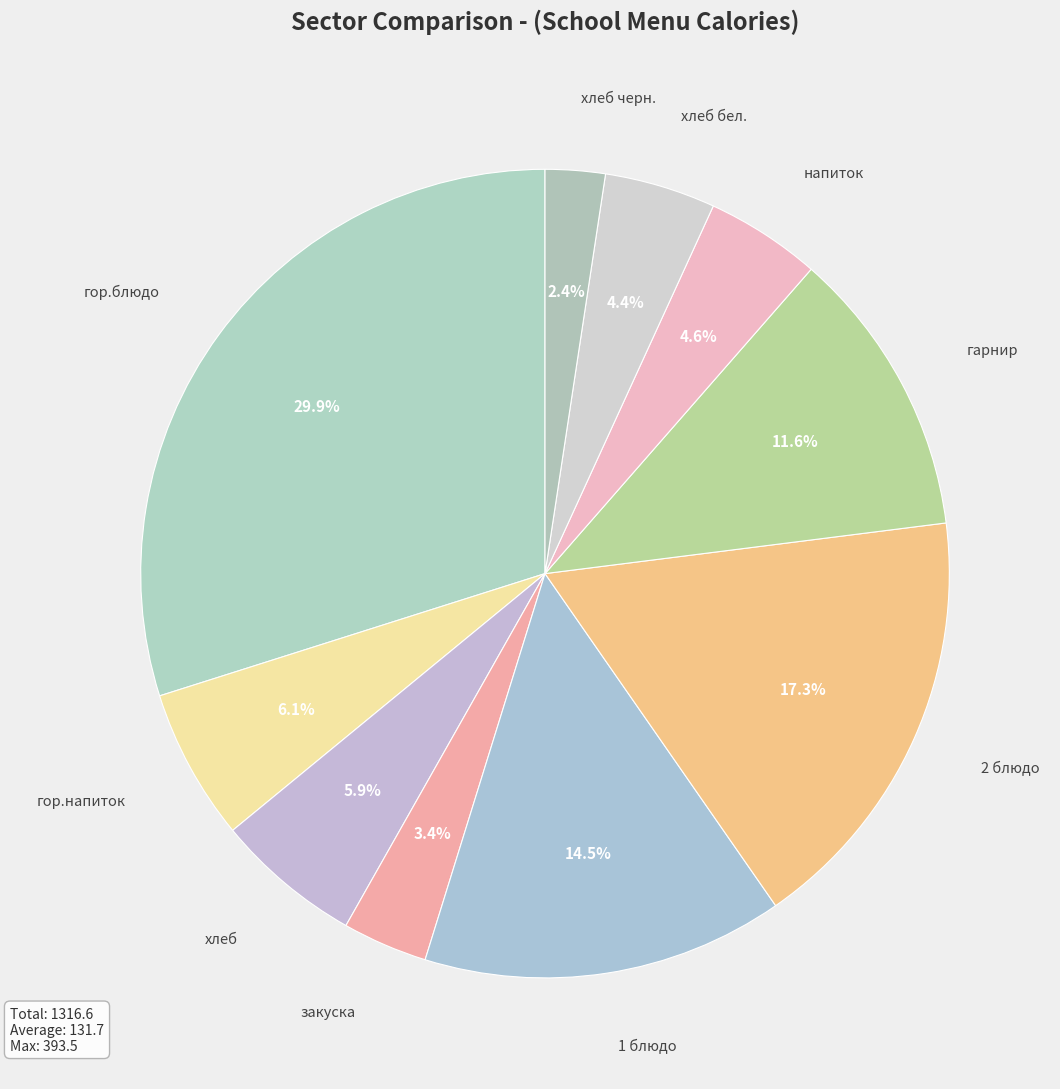

How many slices are in this pie chart?

10